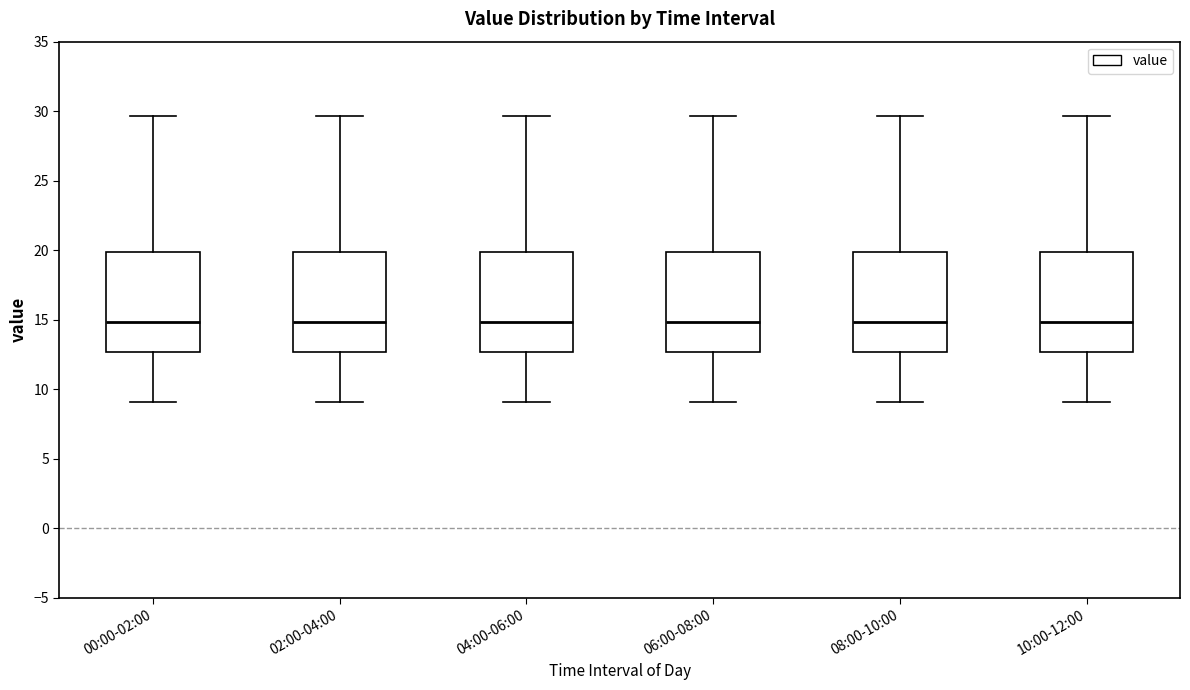

Reading left to right, transcribe this box plot: for each box, give where its median line is, the range the box spans, and where its two whiskers end, as read against the y-axis. The values are not printed on the chart, so give them approximately, as read against the axis.

00:00-02:00: median 15.0, box 12.5 to 20.0, whiskers 9.0 to 29.5
02:00-04:00: median 15.0, box 12.5 to 20.0, whiskers 9.0 to 29.5
04:00-06:00: median 15.0, box 12.5 to 20.0, whiskers 9.0 to 29.5
06:00-08:00: median 15.0, box 12.5 to 20.0, whiskers 9.0 to 29.5
08:00-10:00: median 15.0, box 12.5 to 20.0, whiskers 9.0 to 29.5
10:00-12:00: median 15.0, box 12.5 to 20.0, whiskers 9.0 to 29.5